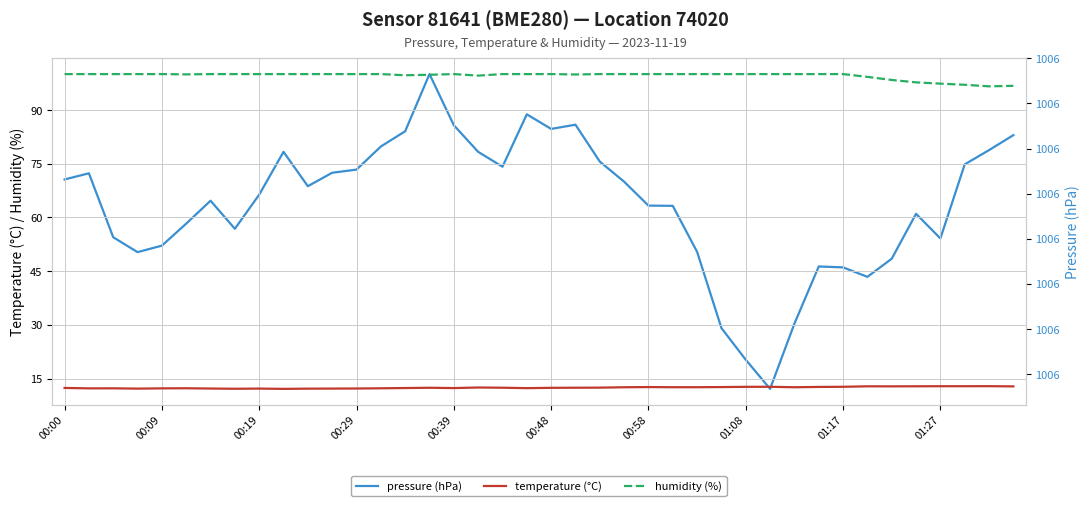

Reading right to left, what are all the values shown in this chart?

temperature (°C): 12.8	12.9	12.9	12.9	12.9	12.8	12.8	12.7	12.7	12.6	12.7	12.7	12.6	12.6	12.6	12.6	12.6	12.5	12.5	12.4	12.3	12.5	12.5	12.4	12.4	12.4	12.3	12.2	12.2	12.2	12.1	12.2	12.2	12.2	12.3	12.3	12.2	12.3	12.3	12.4
humidity (%): 96.7	96.6	97.0	97.3	97.7	98.4	99.2	100.0	100.0	100.0	100.0	100.0	100.0	100.0	100.0	100.0	100.0	100.0	99.9	100.0	100.0	100.0	99.6	100.0	99.8	99.7	100.0	100.0	100.0	100.0	100.0	100.0	100.0	100.0	99.9	100.0	100.0	100.0	100.0	100.0
pressure (hPa): 1005.9	1005.8	1005.8	1005.8	1005.8	1005.7	1005.7	1005.7	1005.7	1005.7	1005.6	1005.6	1005.7	1005.7	1005.8	1005.8	1005.8	1005.8	1005.9	1005.9	1005.9	1005.8	1005.8	1005.9	1005.9	1005.9	1005.9	1005.8	1005.8	1005.8	1005.8	1005.8	1005.8	1005.8	1005.8	1005.7	1005.7	1005.8	1005.8	1005.8